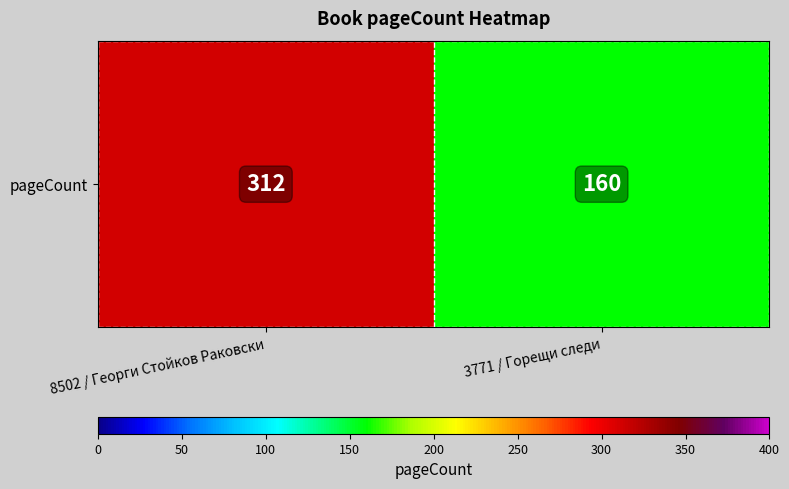

What is the difference between the values at 8502 / Георги Стойков Раковски and 3771 / Горещи следи?

152